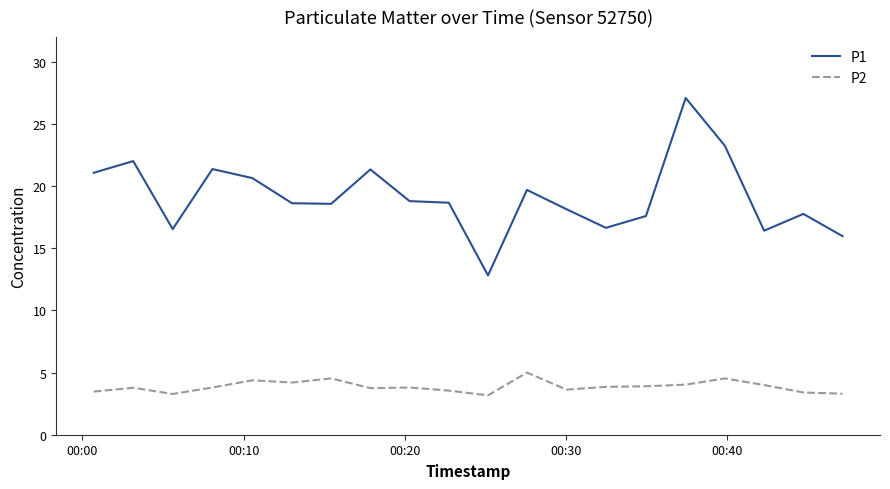

True or false: P2 and P1 cross at least once.

False